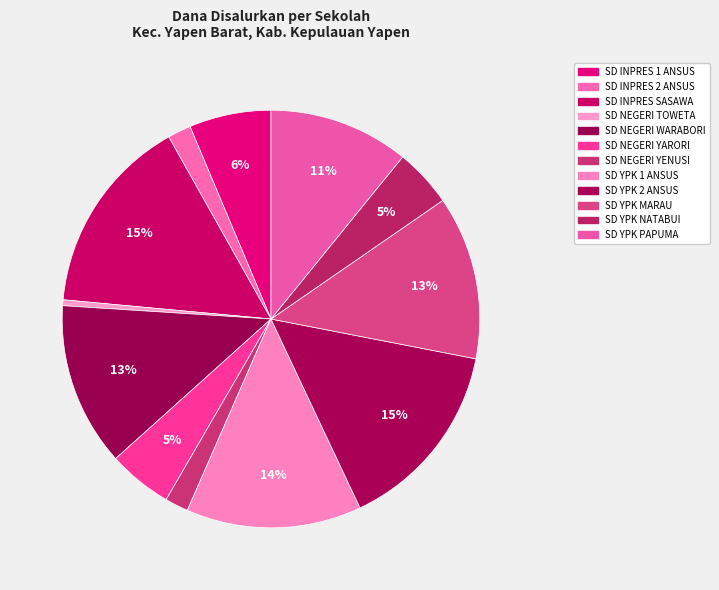

Which category has the biggest portion of the pie?

SD INPRES SASAWA